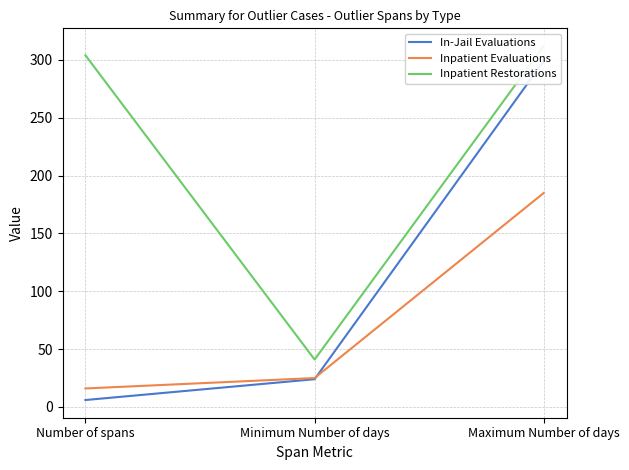

At which category is the sum across all series the highest?

Maximum Number of days